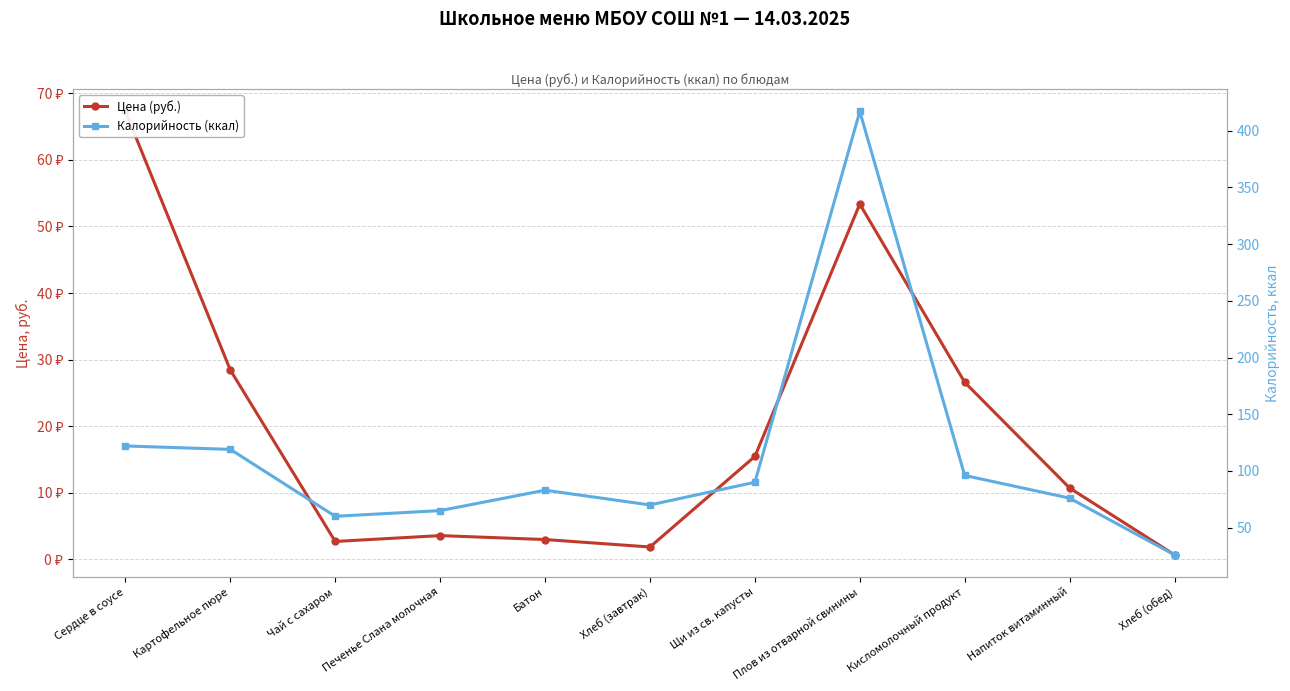

List the series in order of their overall mean, highest first.

Калорийность (ккал), Цена (руб.)